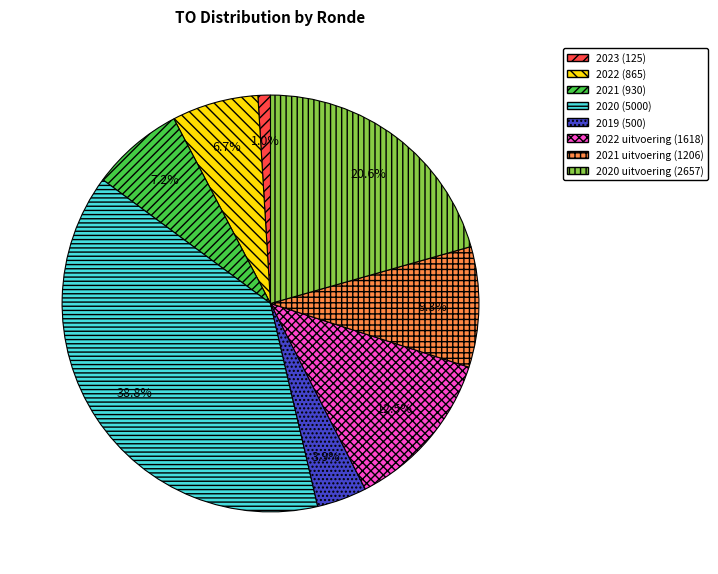

To the nearest percent, what is the combined percentage of 2022 (865) and 2022 uitvoering (1618)?

19%